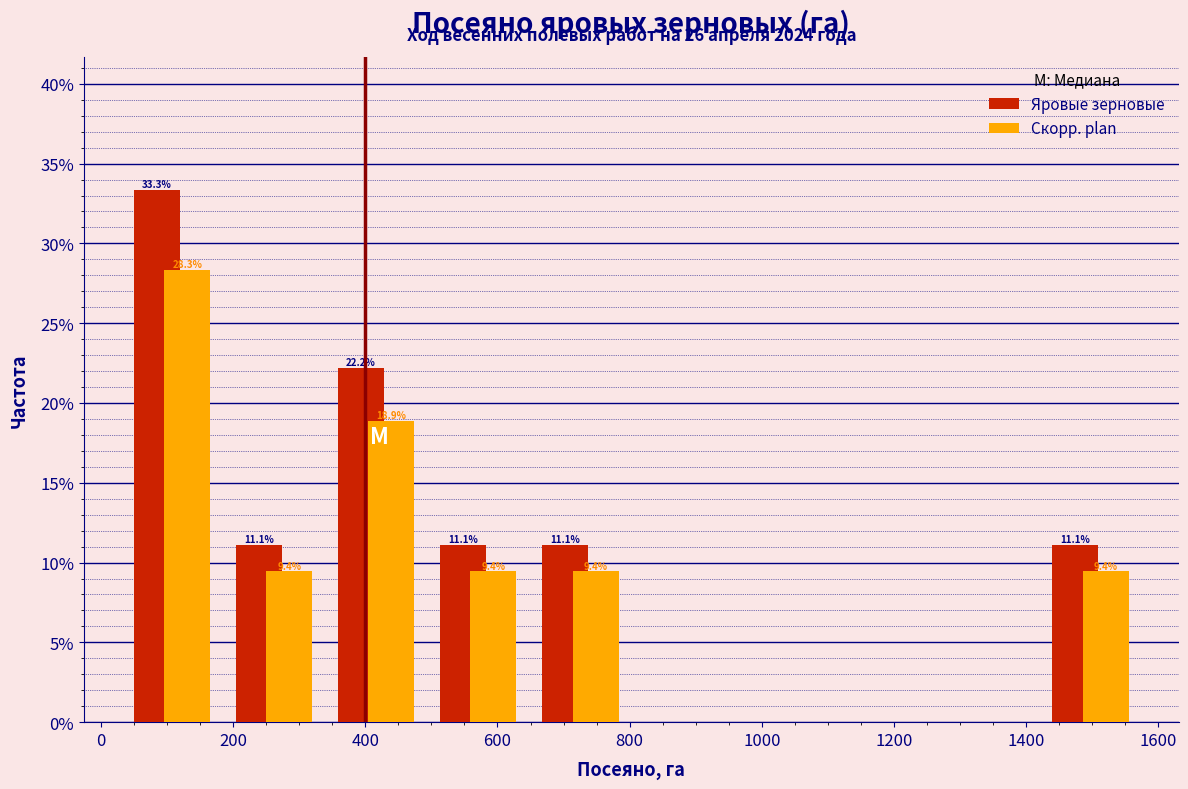

In the Яровые зерновые series, which range on the x-axis has the tallest bar?

40 to 180